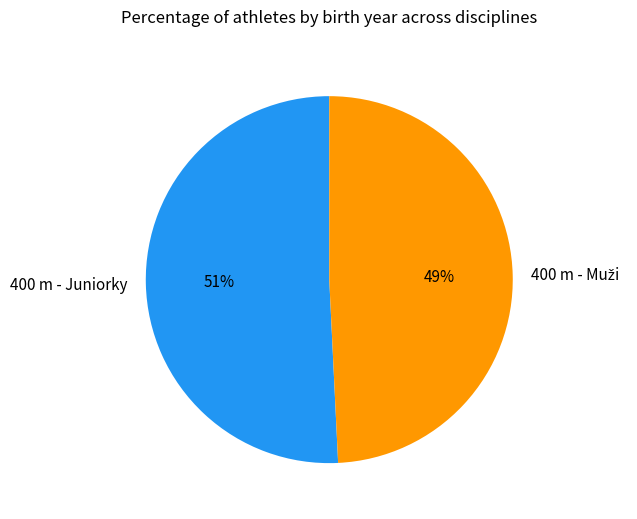

How many slices are in this pie chart?

2